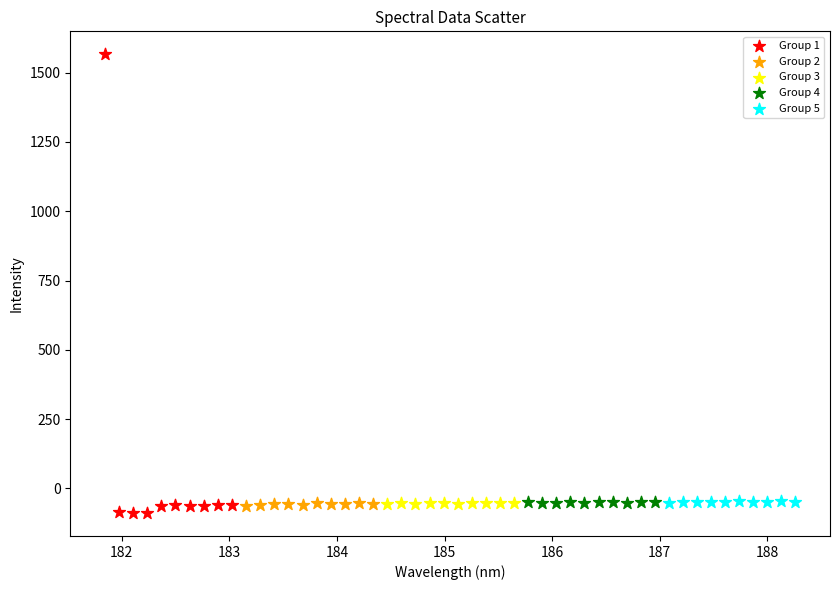

Which series reaches the maximum Y coordinate?

Group 1